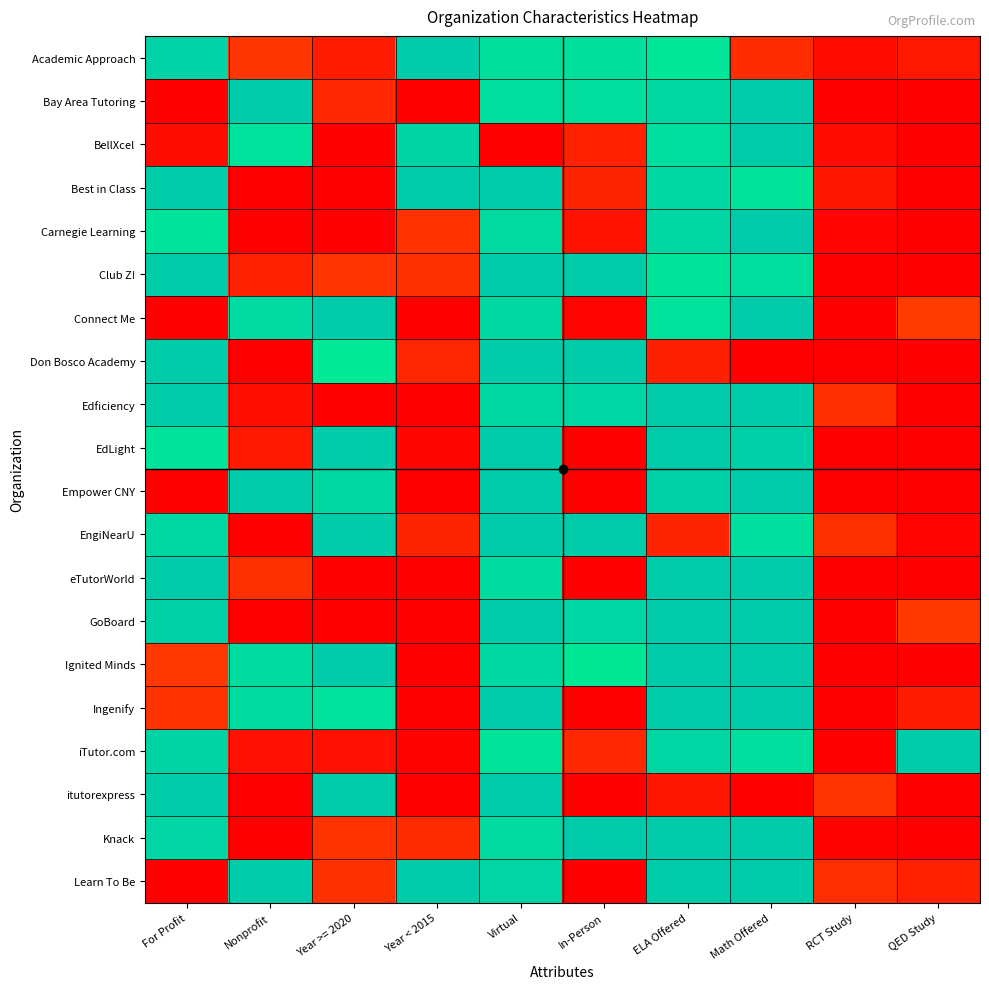

At how many categories does at least one series exceed 0?

10